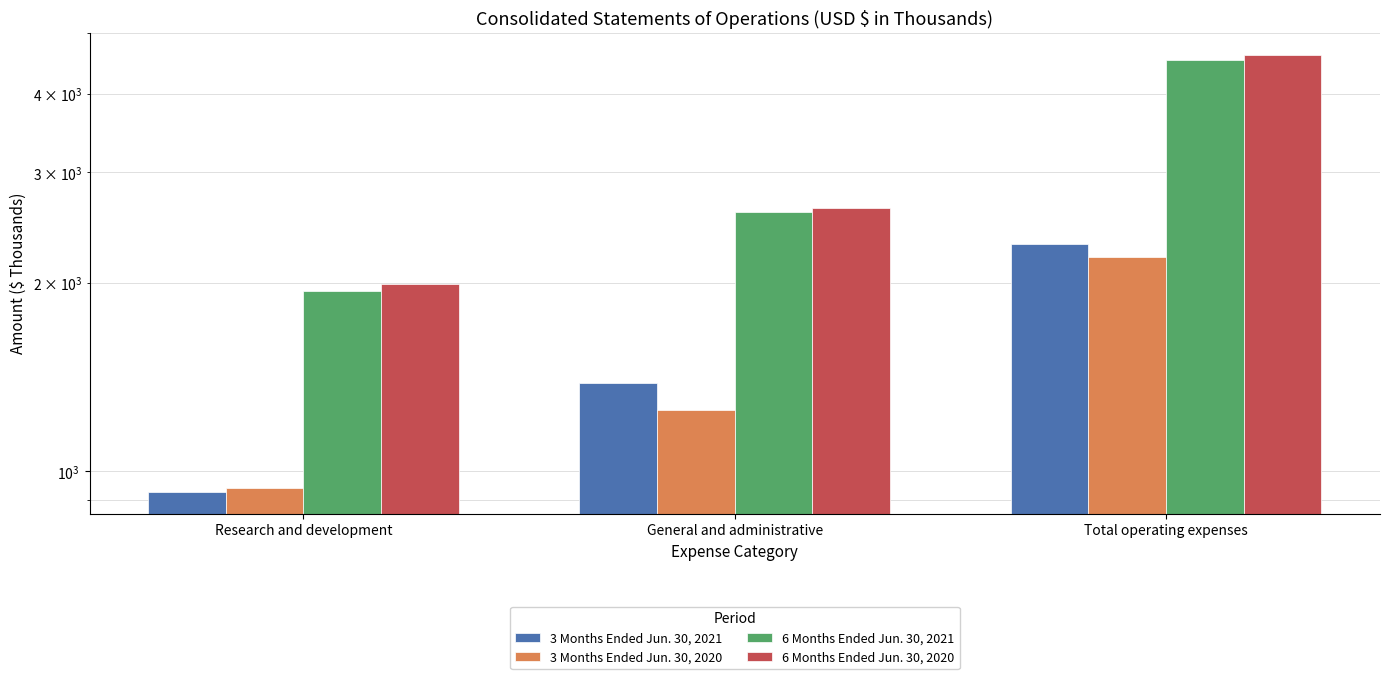

How many 3 Months Ended Jun. 30, 2021 values are between 928 and 2310?

3